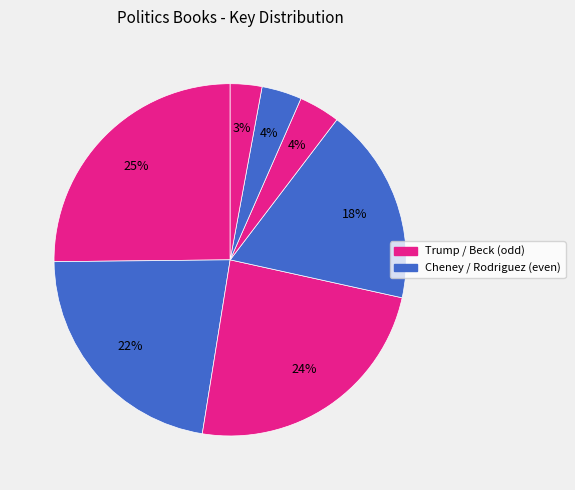

How many slices are in this pie chart?

7